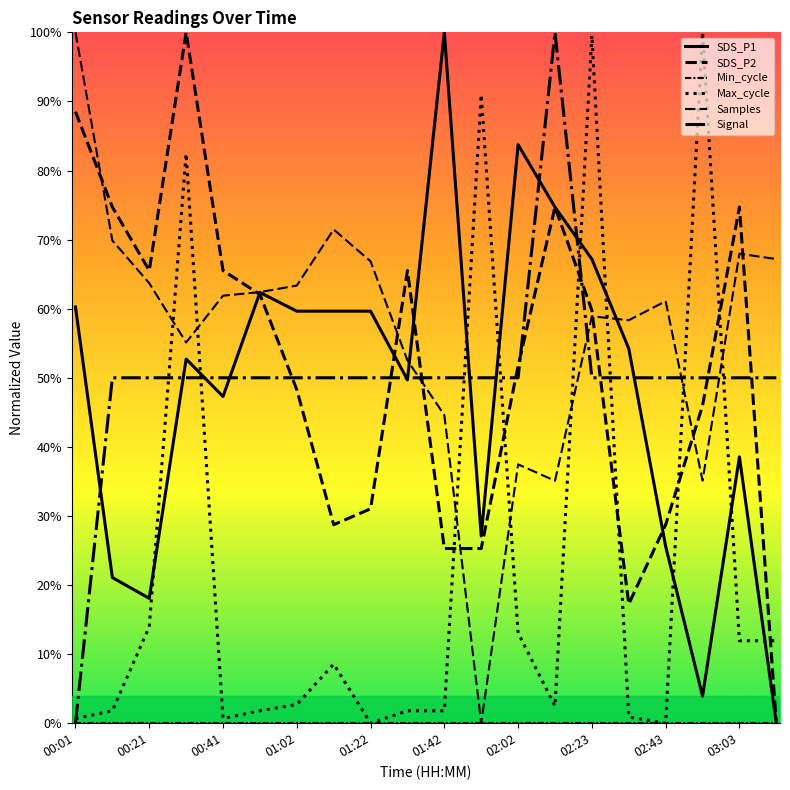

Does the chart have visible grid lines?

No